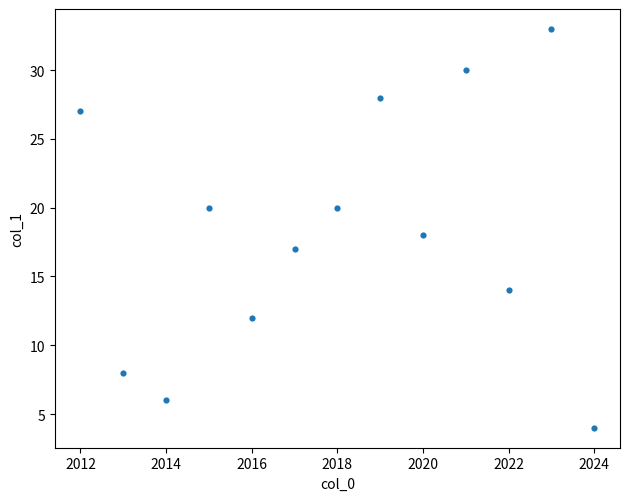

What is the range of Y values (max minus min)?

29